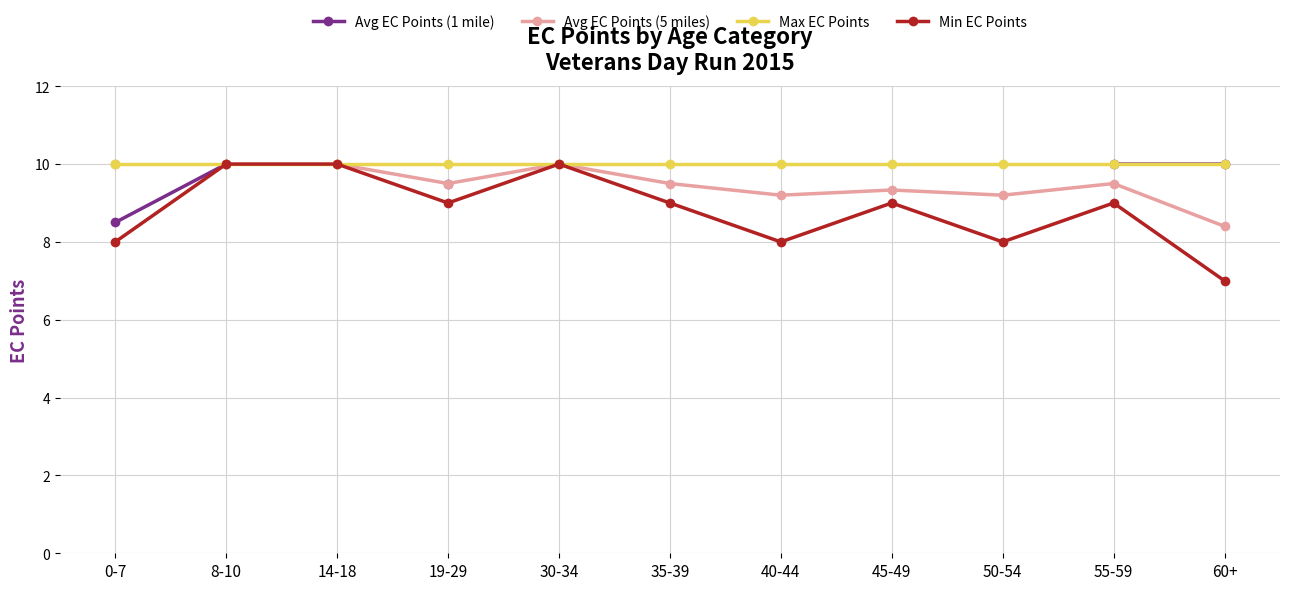

Is the value of Avg EC Points (5 miles) at 30-34 greater than the value of Avg EC Points (1 mile) at 35-39?

No